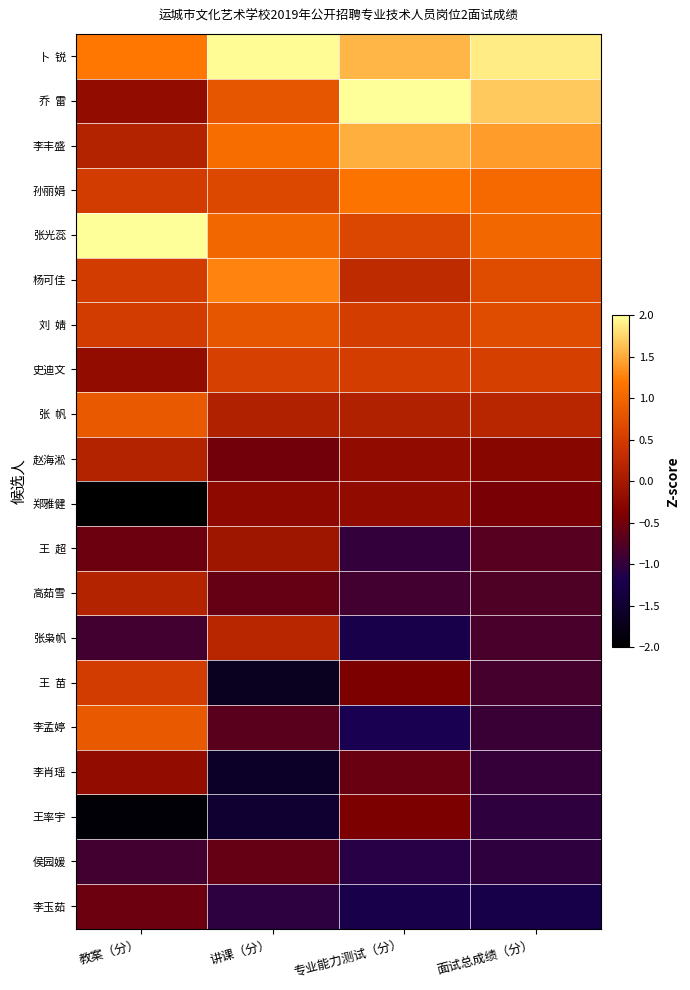

Rank the series at 教案（分） from highest to lowest value.

张光蕊, 卜 锐, 张 帆, 李孟婷, 孙丽娟, 杨可佳, 刘 婧, 王 苗, 李丰盛, 赵海淞, 高茹雪, 乔 雷, 史迪文, 李肖瑶, 王 超, 李玉茹, 张枭帆, 侯园媛, 王率宇, 郑雅健